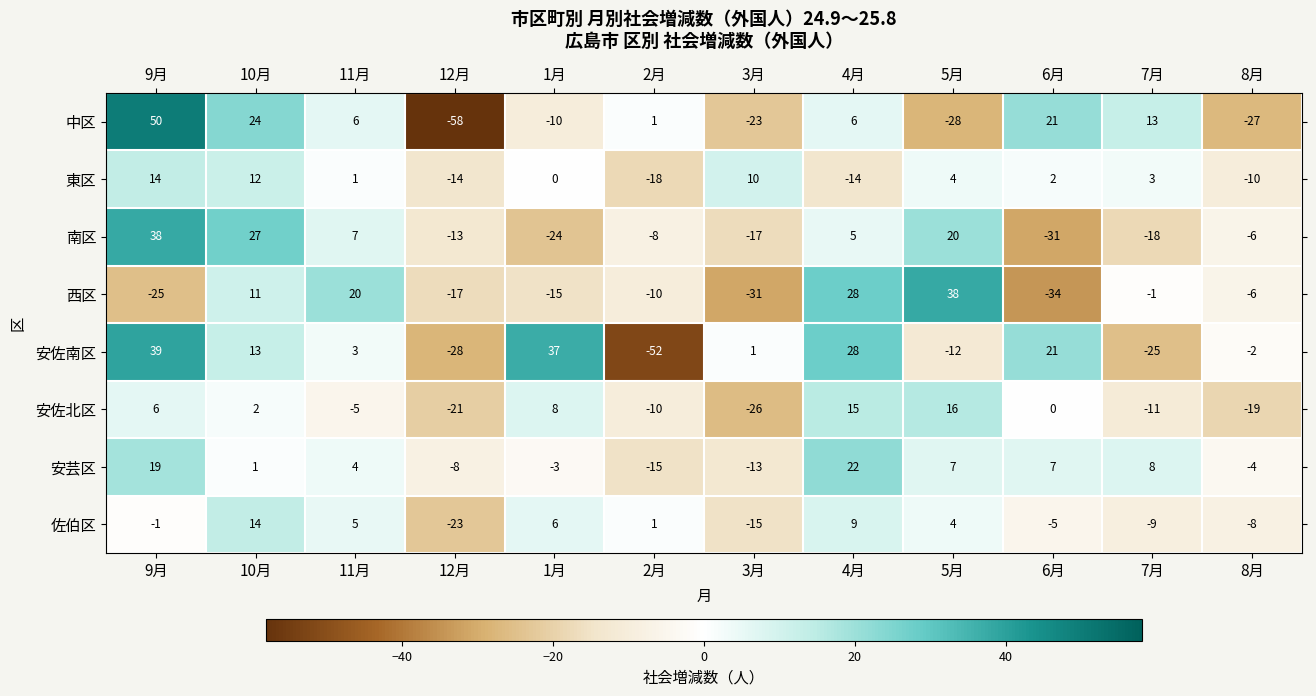

What is the highest value of the 安佐南区 series?

39